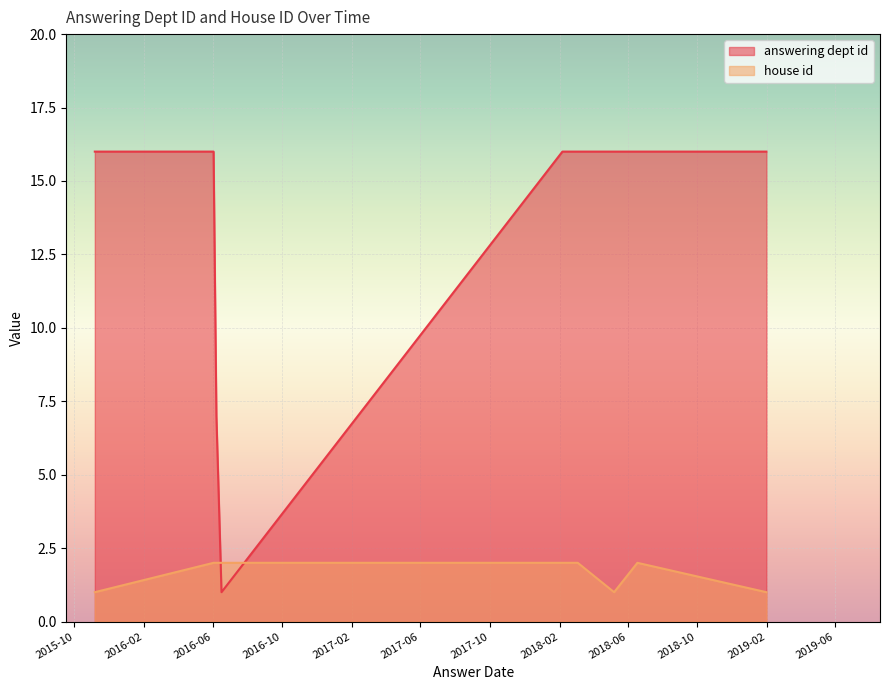

Which label corresponds to the largest value in the chart?

2019-01-31